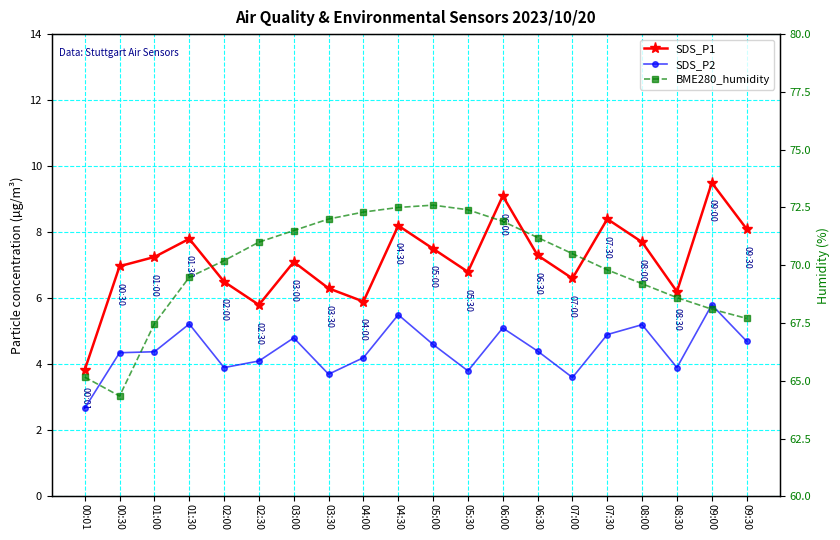

How many interior local valleys does the SDS_P1 series have?

5